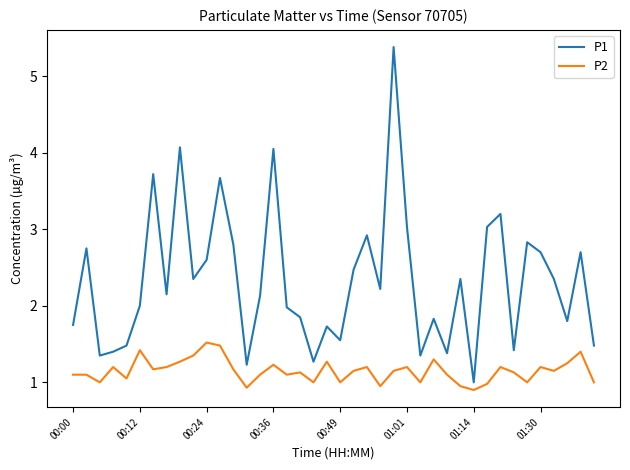

Rank the series by their average value, from highest to lowest.

P1, P2